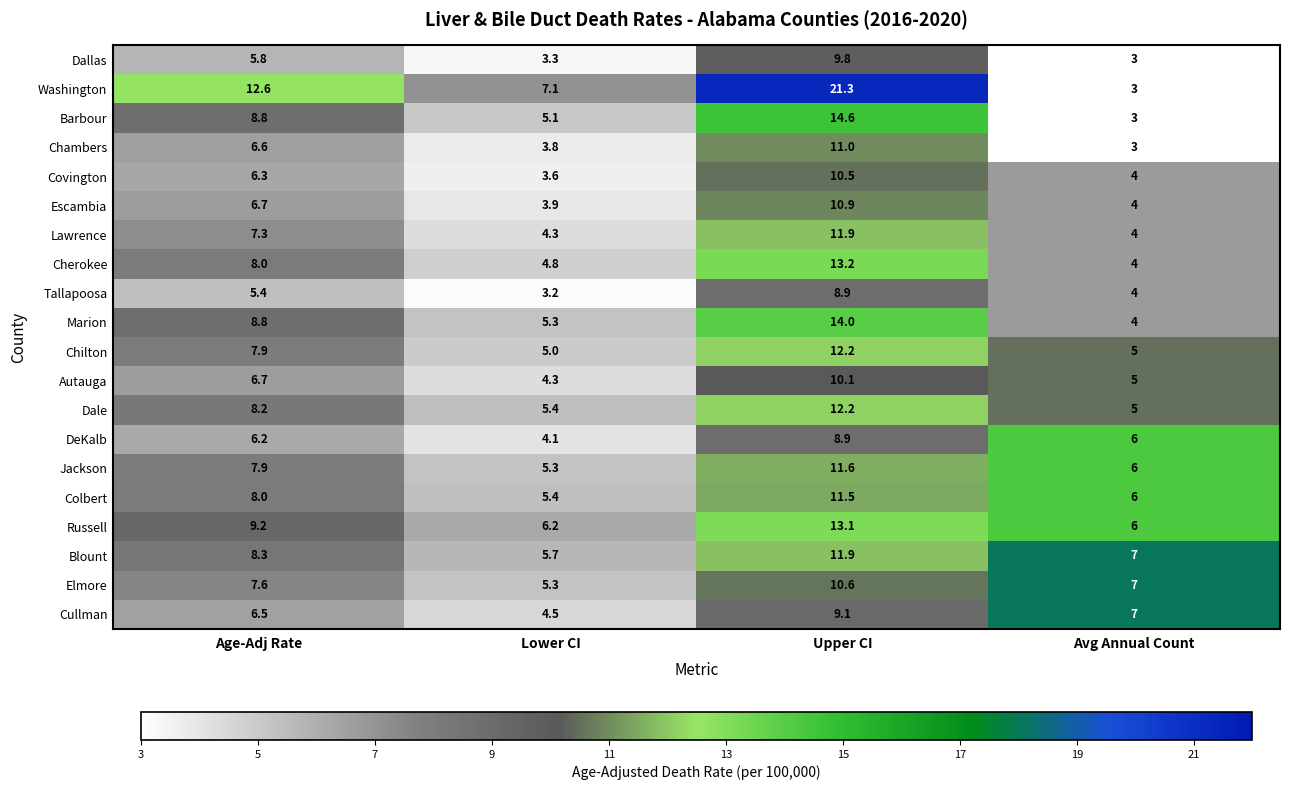

True or false: Elmore has a value of 1.3 at Lower CI.

False